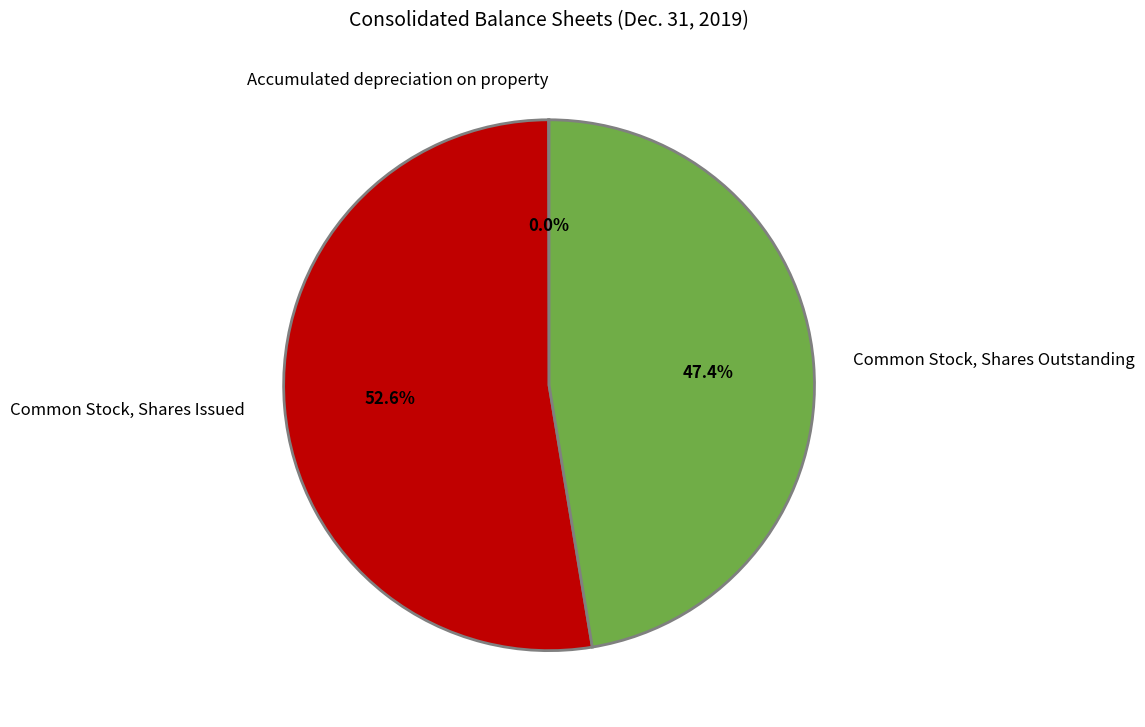

Which category accounts for the majority?

Common Stock, Shares Issued